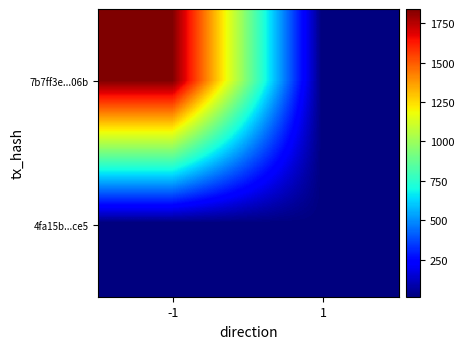

At which category is the sum across all series the highest?

-1